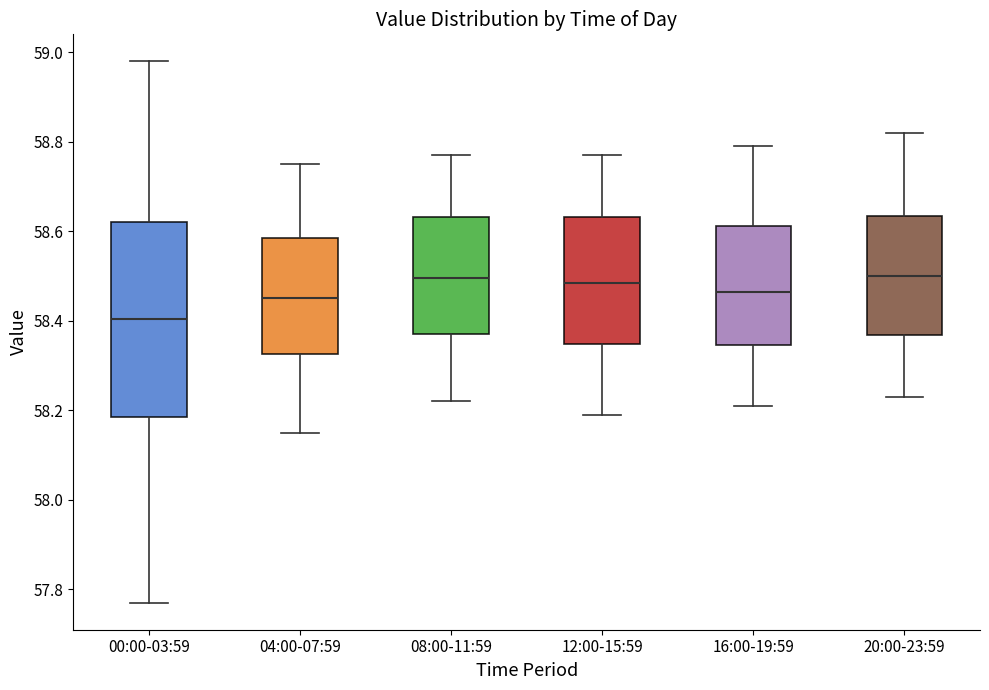

Which box is the tallest, from its lower edge to its upper edge?

00:00-03:59